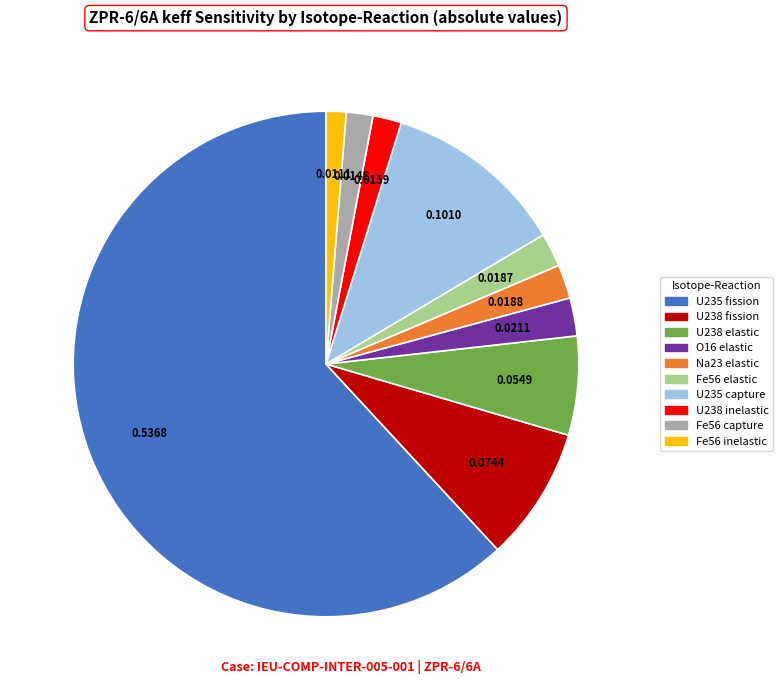

How many segments does this pie chart have?

10